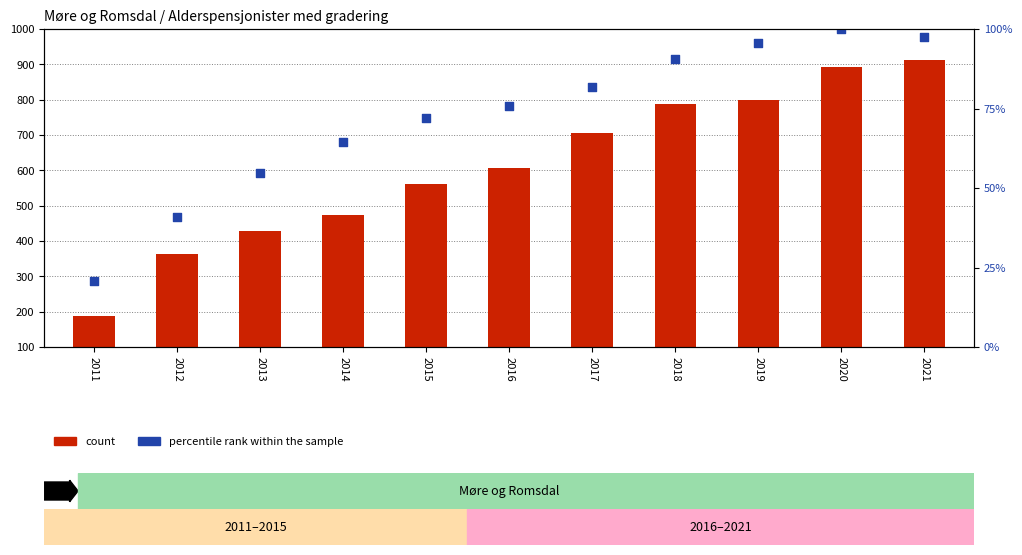

What is the change in value from 2011 to 2018?

+628.3